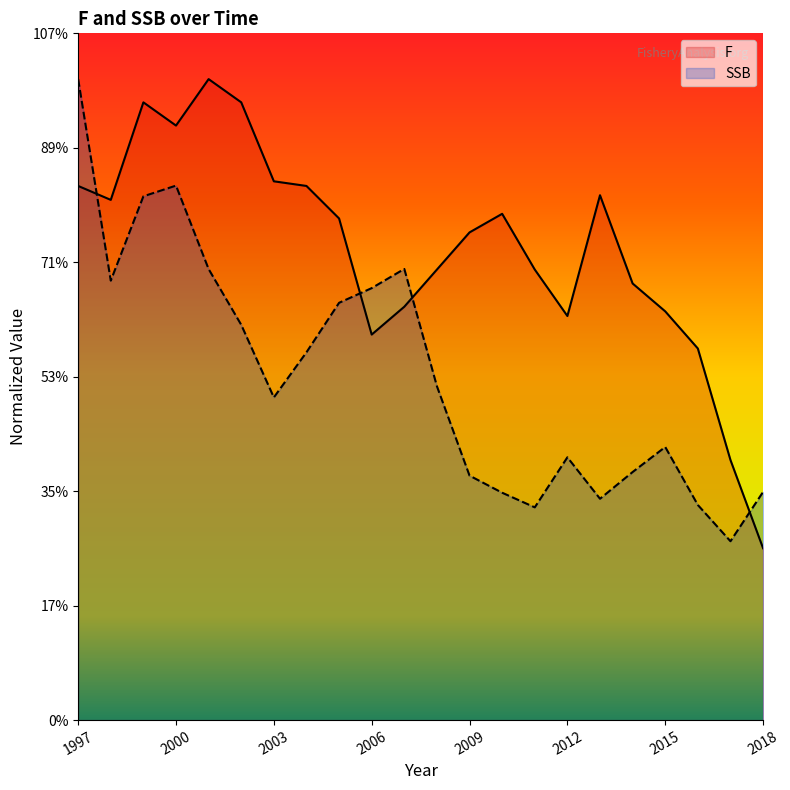

Which series has the largest total across all categories?

F